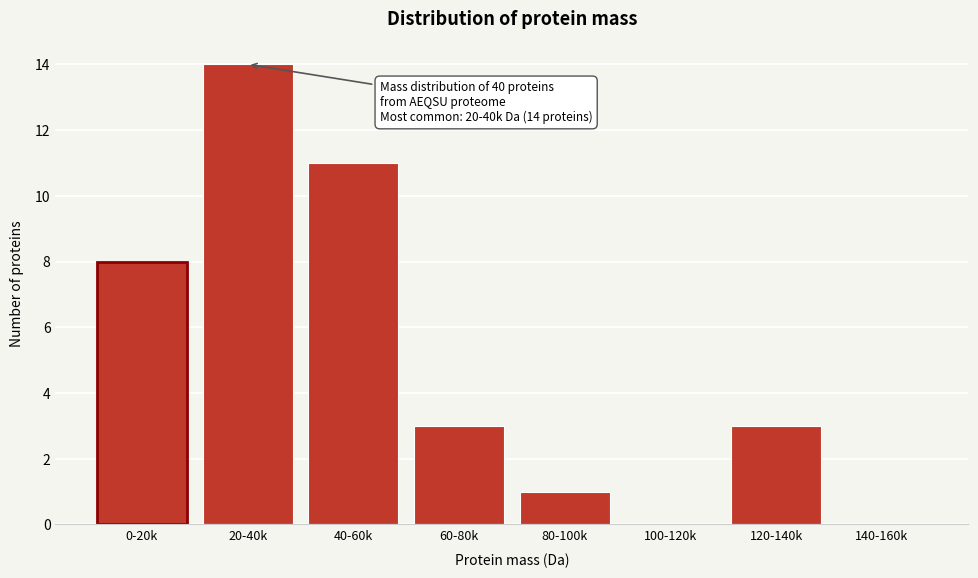

Reading left to right, extract all data points from this chart.

0-20k=8	20-40k=14	40-60k=11	60-80k=3	80-100k=1	100-120k=0	120-140k=3	140-160k=0